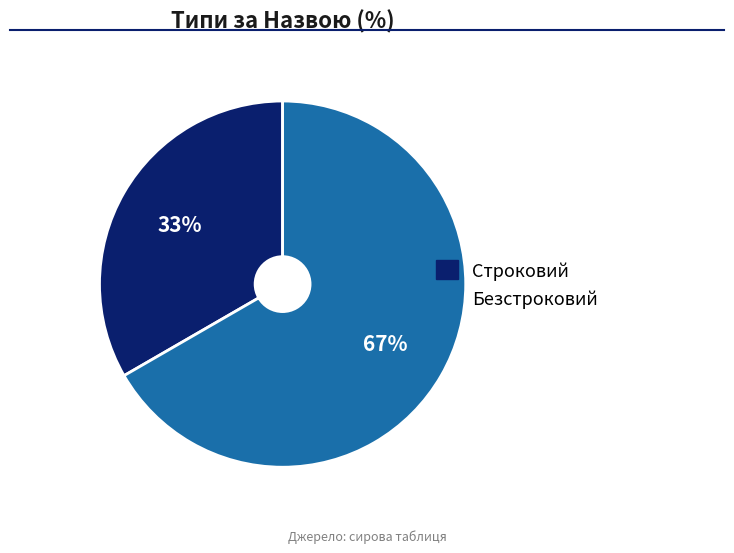

Is the sum of Безстроковий and Строковий greater than half?

Yes